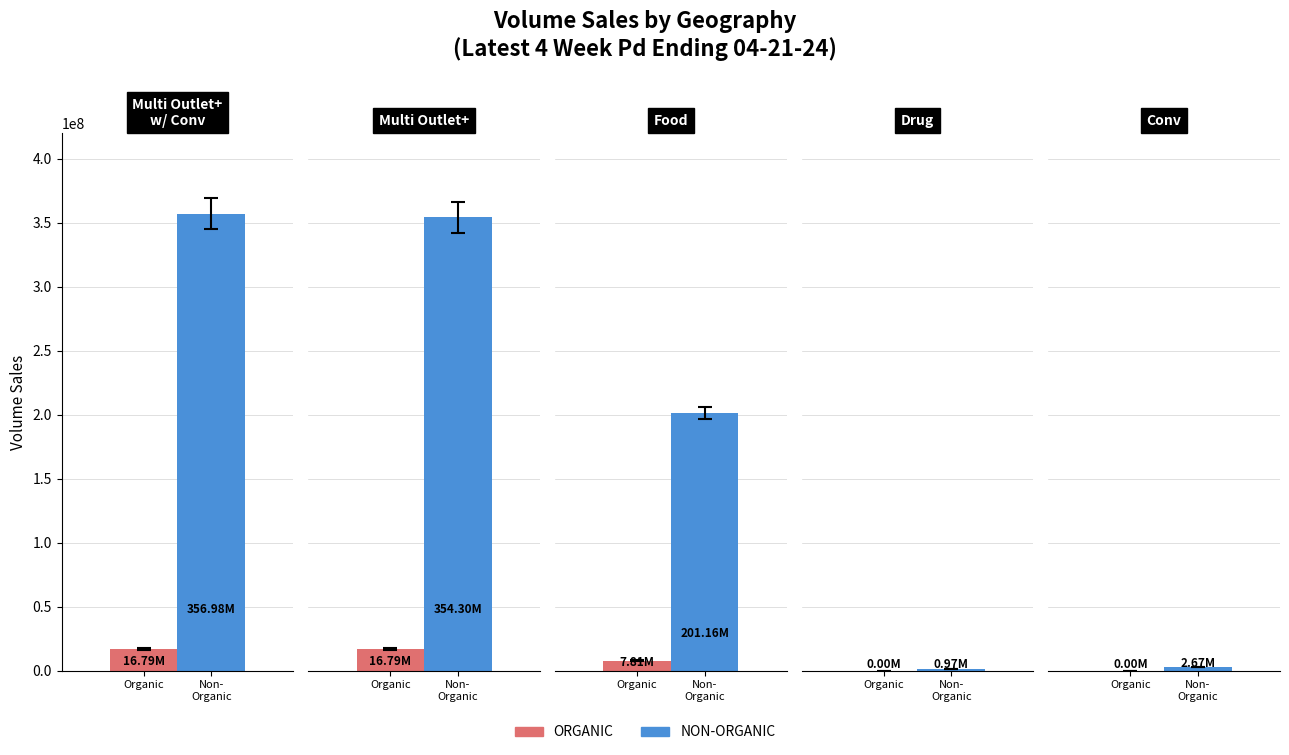

Is it true that NON-ORGANIC equals 1419559.4 at 3?

False